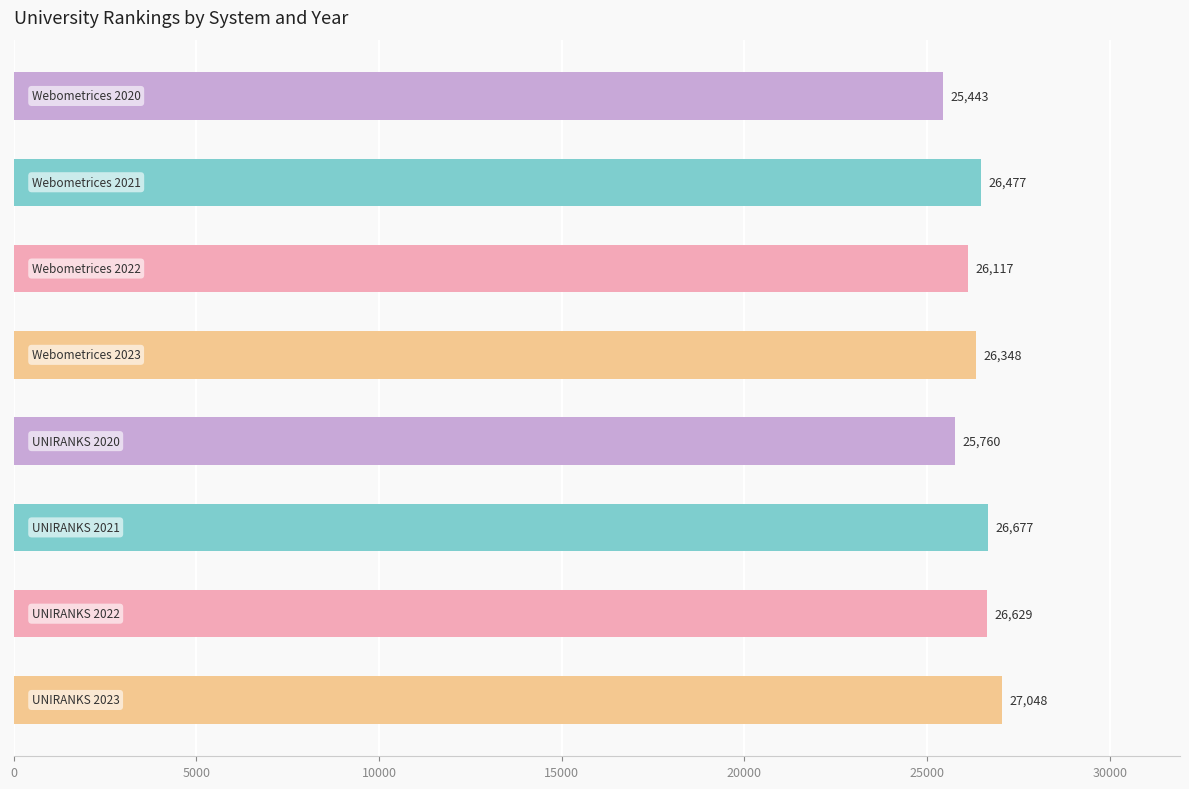

Reading top to bottom, extract all data points from this chart.

25443	26477	26117	26348	25760	26677	26629	27048